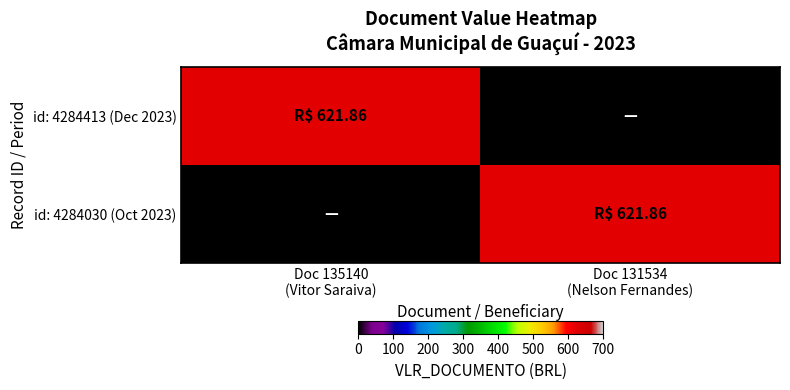

What is the spread (max minus min) of values at Doc 131534
(Nelson Fernandes)?

621.9